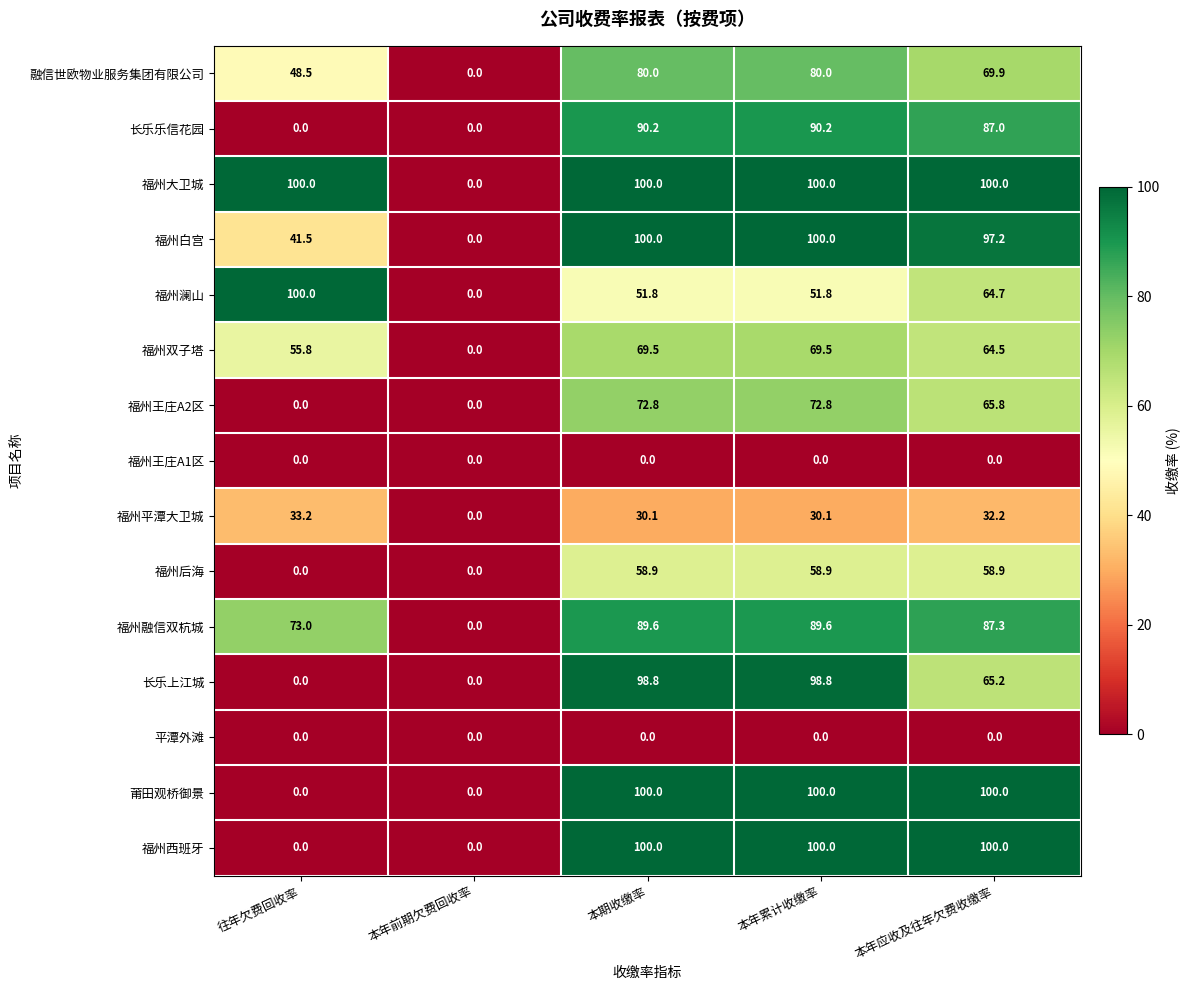

The 福州大卫城 series shows 0.0 at 本年前期欠费回收率. True or false?

True